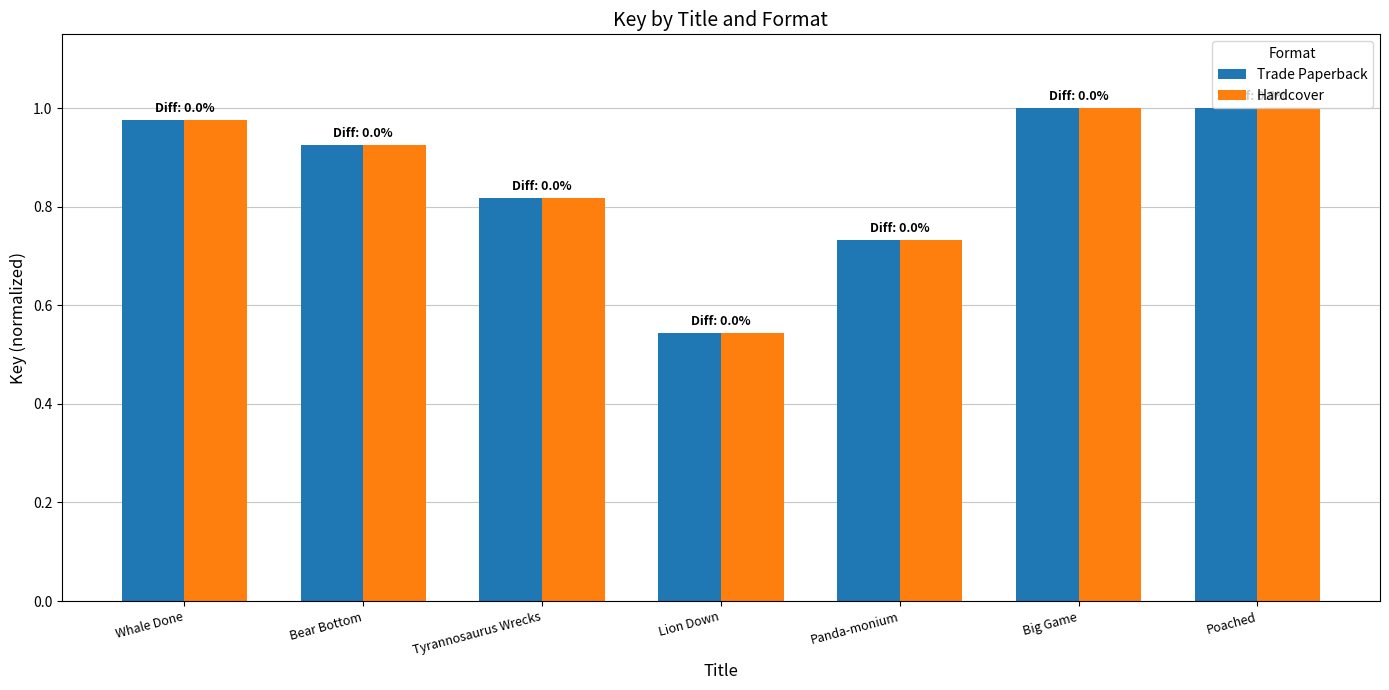

Where is Hardcover nearest to the value 0?

Lion Down